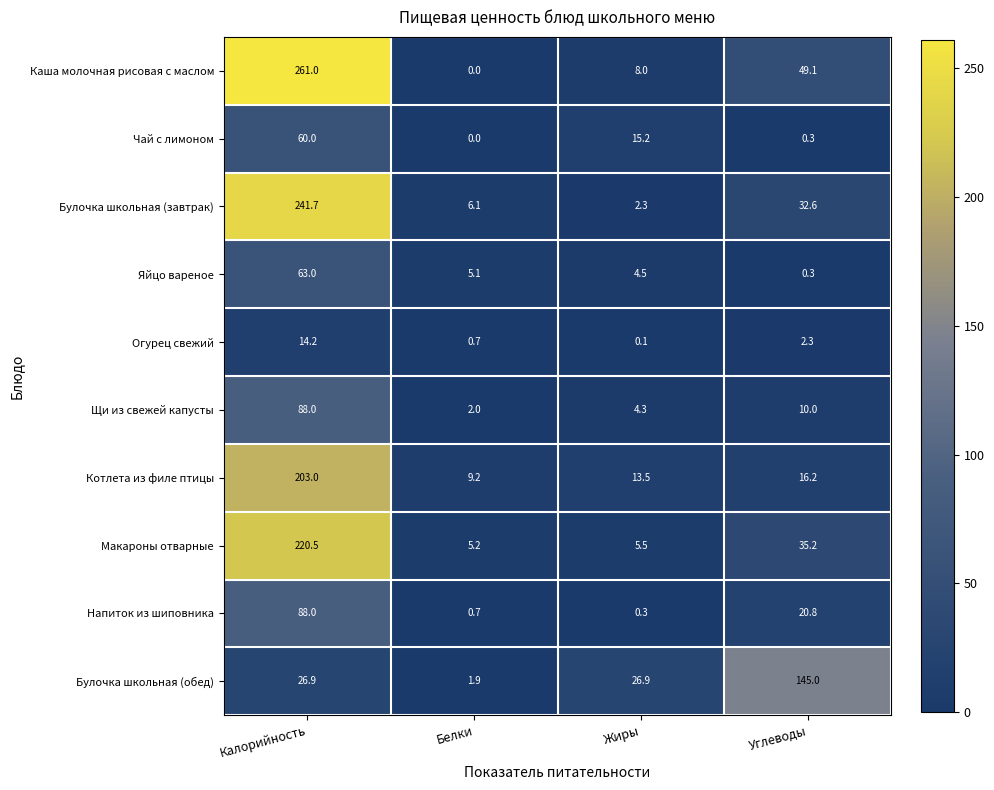

Which series has the widest spread of values?

Каша молочная рисовая с маслом